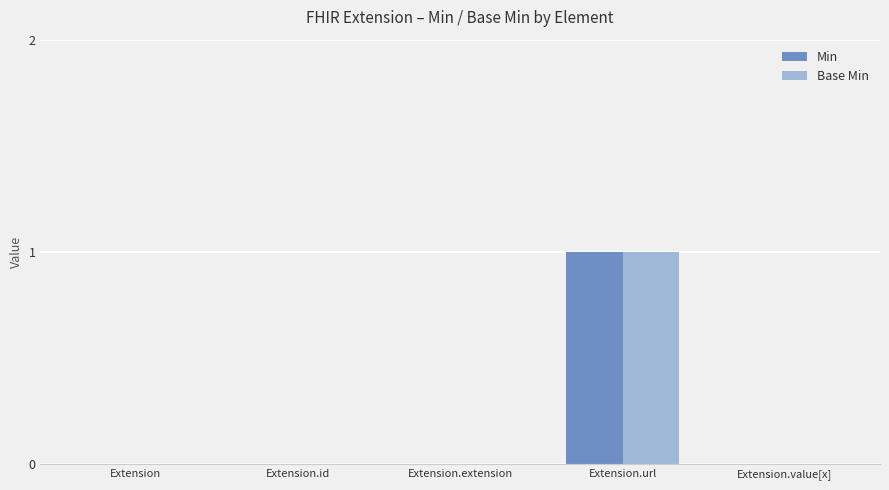

Is the value of Base Min at Extension.url greater than the value of Min at Extension.extension?

Yes